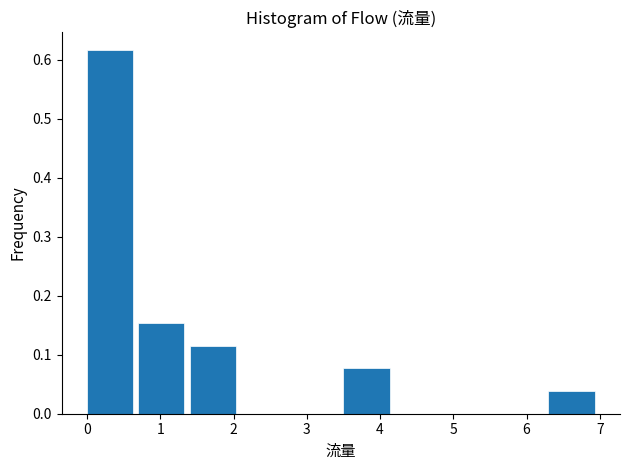

Reading left to right, transcribe this chart: for each bar, give the range it covers on the x-axis and its height. The values are not printed on the chart, so give them approximately, as read against the axis.

0.0 to 0.7: 0.62
0.7 to 1.4: 0.15
1.4 to 2.1: 0.12
2.1 to 2.8: 0
2.8 to 3.5: 0
3.5 to 4.2: 0.08
4.2 to 4.9: 0
4.9 to 5.6: 0
5.6 to 6.3: 0
6.3 to 7.0: 0.04